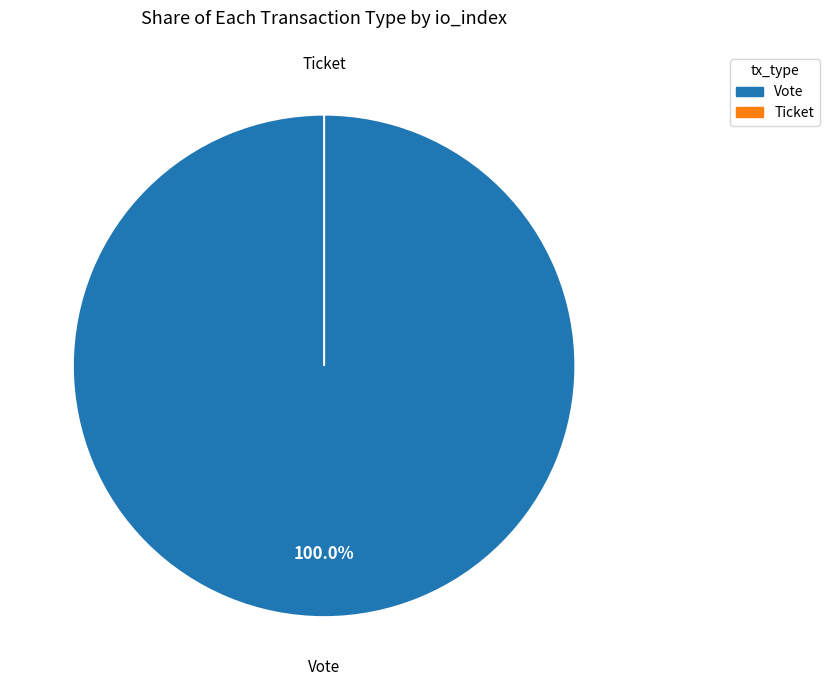

What percentage is the Vote slice, to the nearest percent?

100%